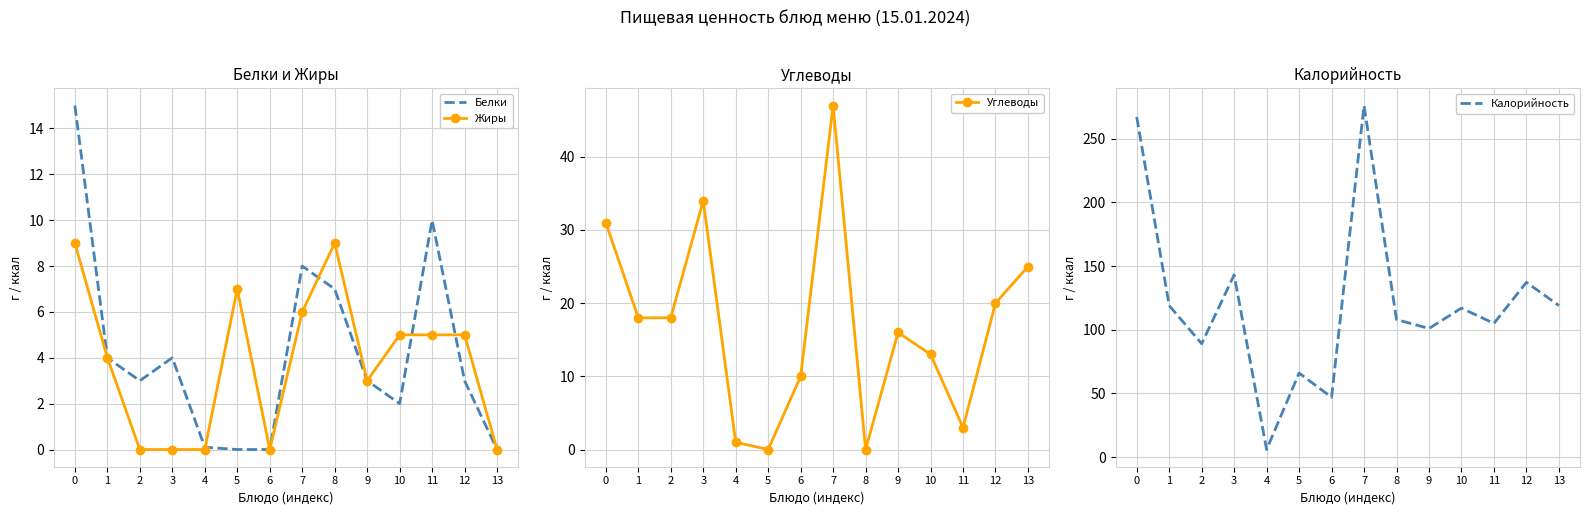

How many data points in Жиры are above 5?

4